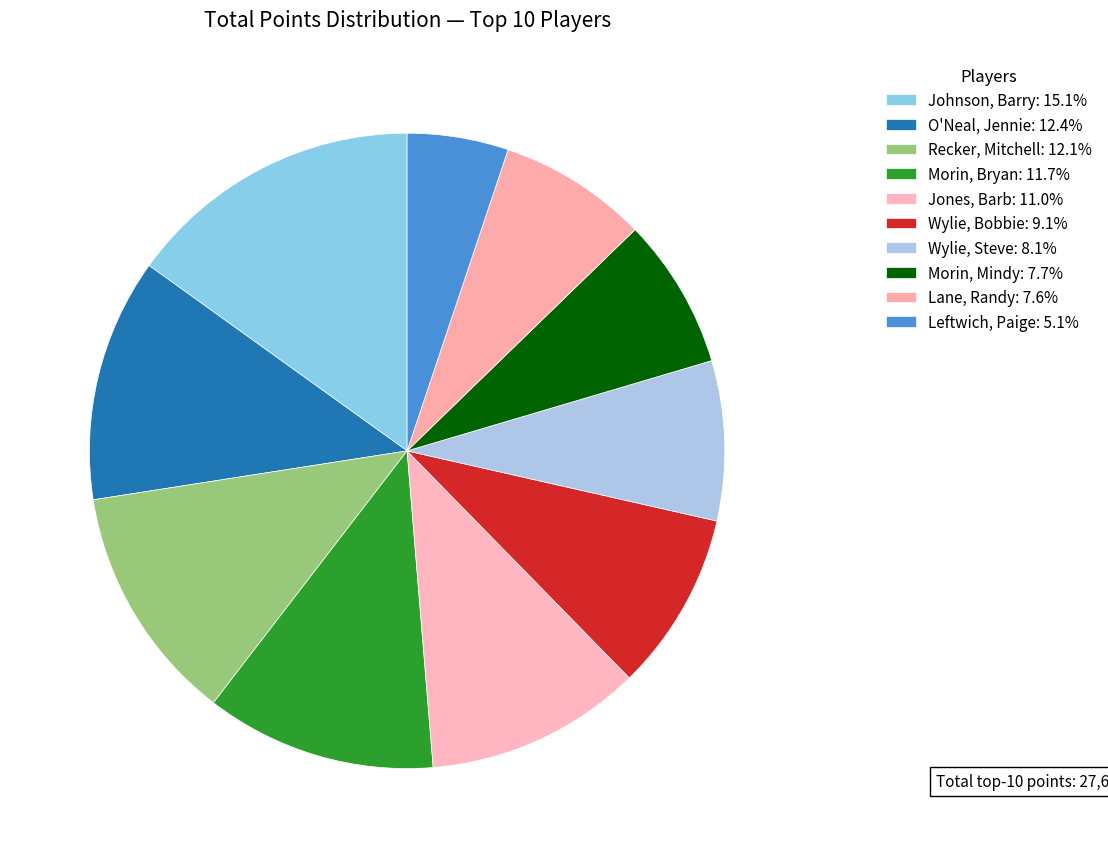

Is Morin, Bryan the majority of the pie?

No